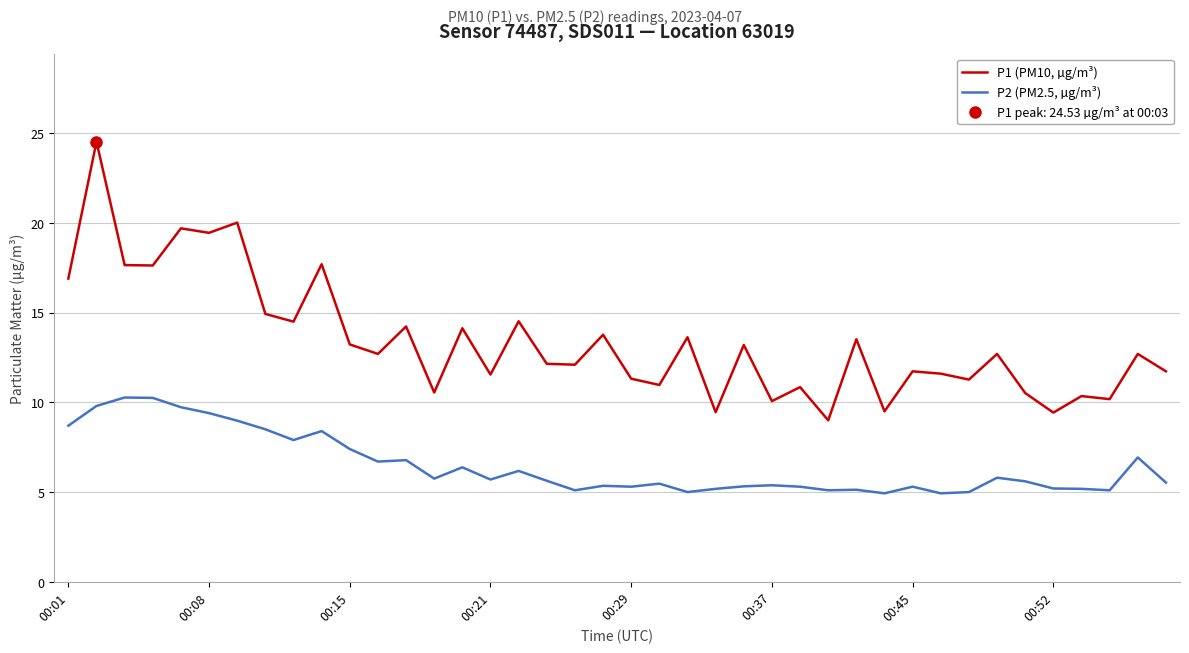

True or false: P2 (PM2.5, µg/m³) and P1 (PM10, µg/m³) cross at least once.

False